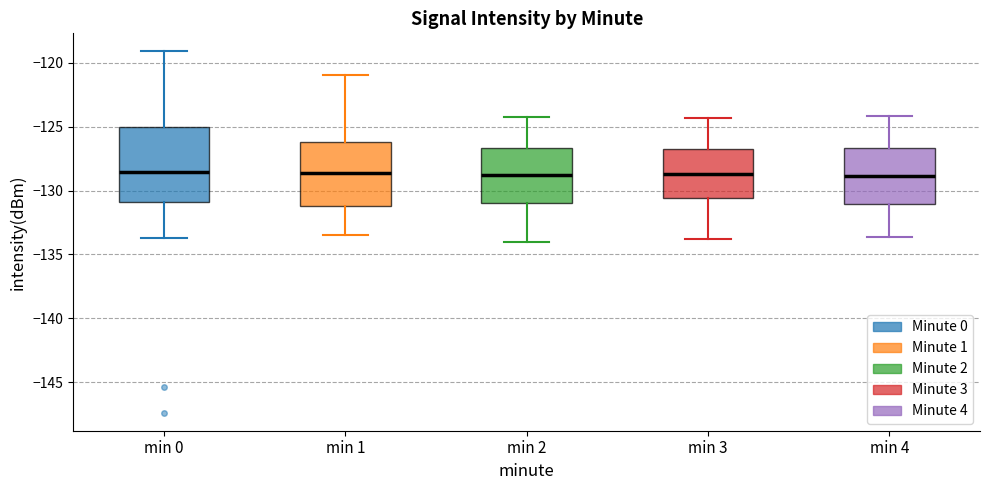

Reading left to right, read every box against the y-axis: the position of its median line, the range the box covers, and the ends of its whiskers. The values are not printed on the chart, so give them approximately, as read against the axis.

min 0: median -128.5, box -131.0 to -125.0, whiskers -133.5 to -119.0
min 1: median -128.5, box -131.0 to -126.0, whiskers -133.5 to -121.0
min 2: median -129.0, box -131.0 to -126.5, whiskers -134.0 to -124.5
min 3: median -128.5, box -130.5 to -126.5, whiskers -134.0 to -124.5
min 4: median -129.0, box -131.0 to -126.5, whiskers -133.5 to -124.0